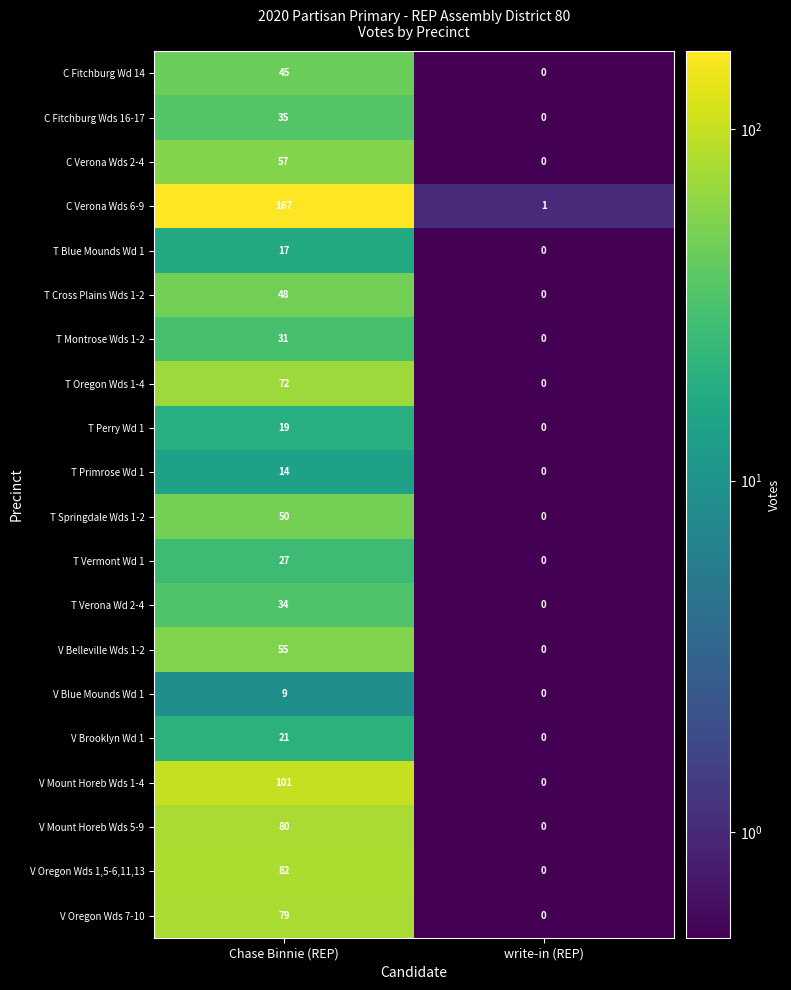

Where is T Perry Wd 1 nearest to the value 9?

write-in (REP)